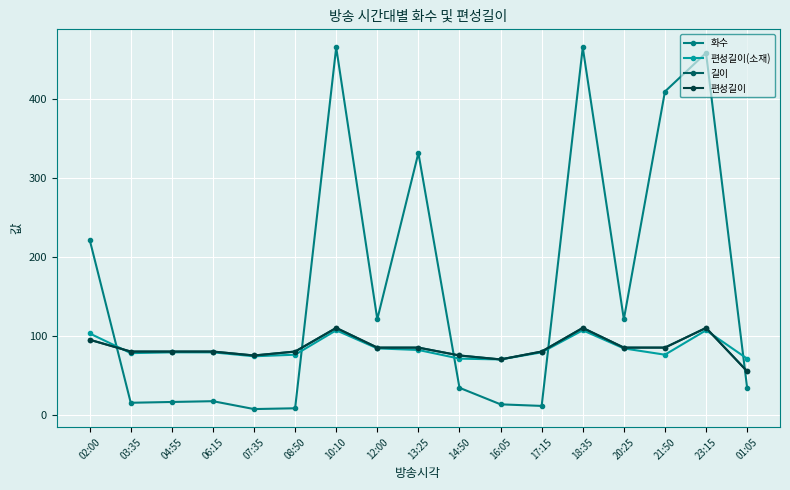

List the series in order of their peak value, highest first.

화수, 길이, 편성길이, 편성길이(소재)